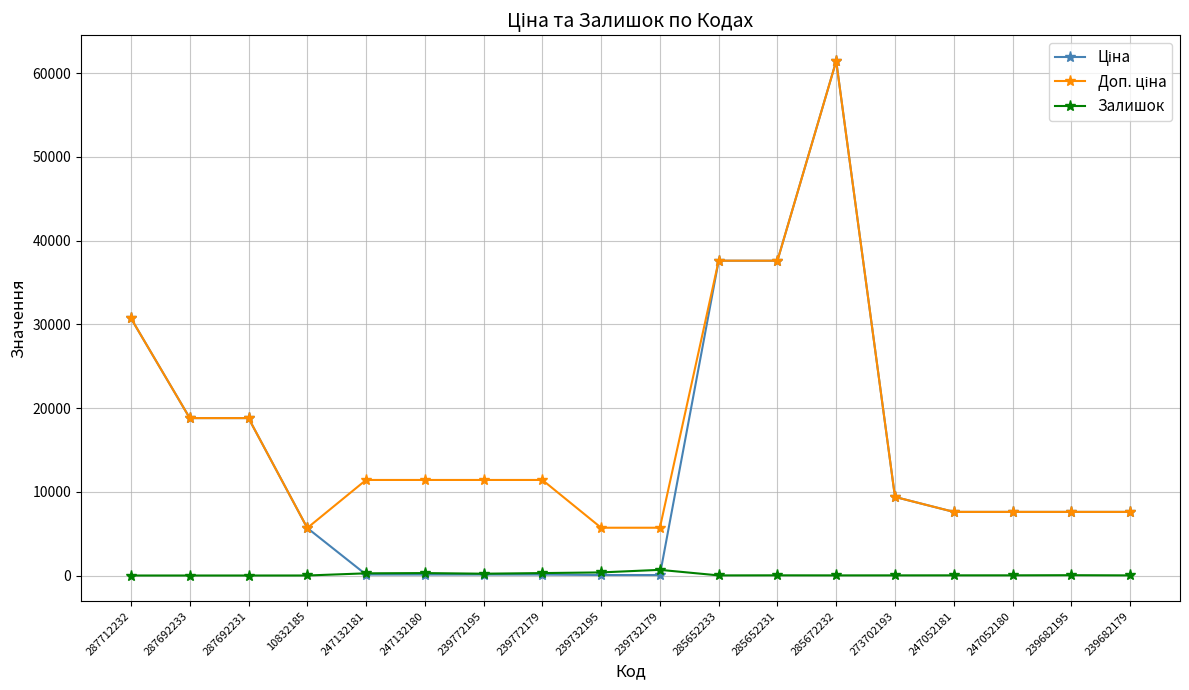

What is the label of the 5th point from the right?

273702193